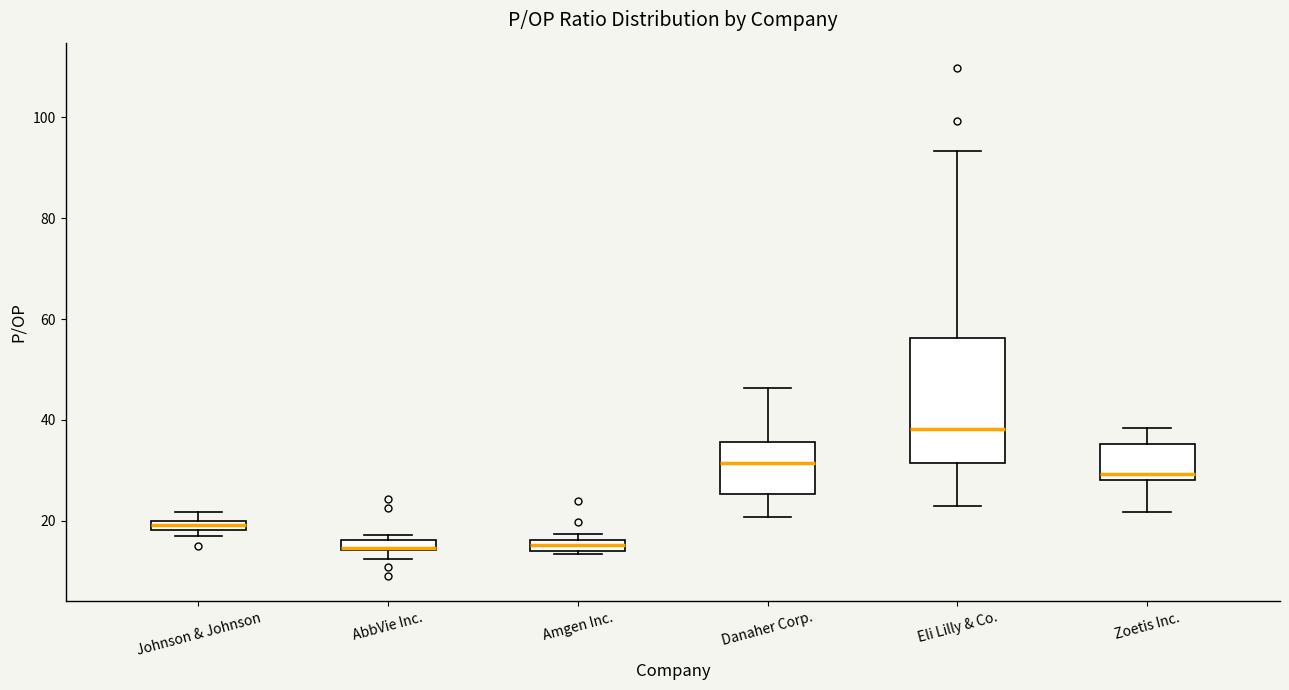

Which box is the tallest, from its lower edge to its upper edge?

Eli Lilly & Co.